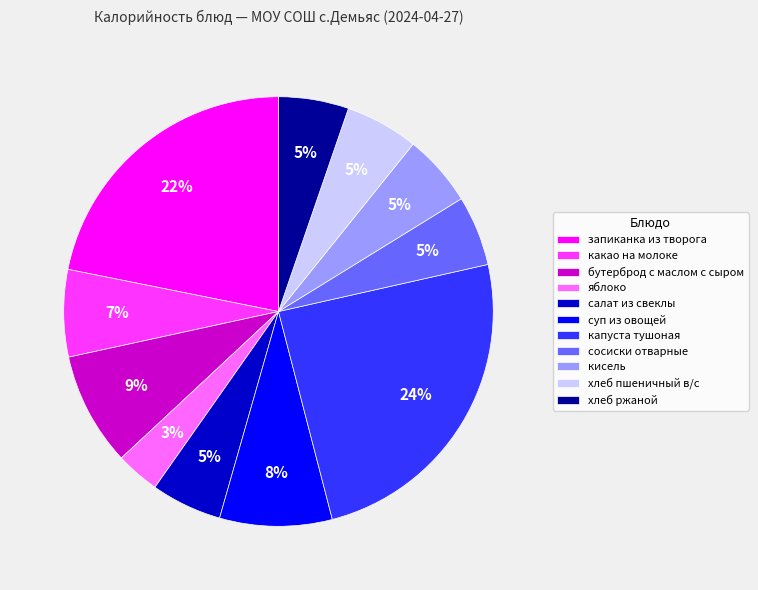

What percentage is the суп из овощей slice, to the nearest percent?

8%